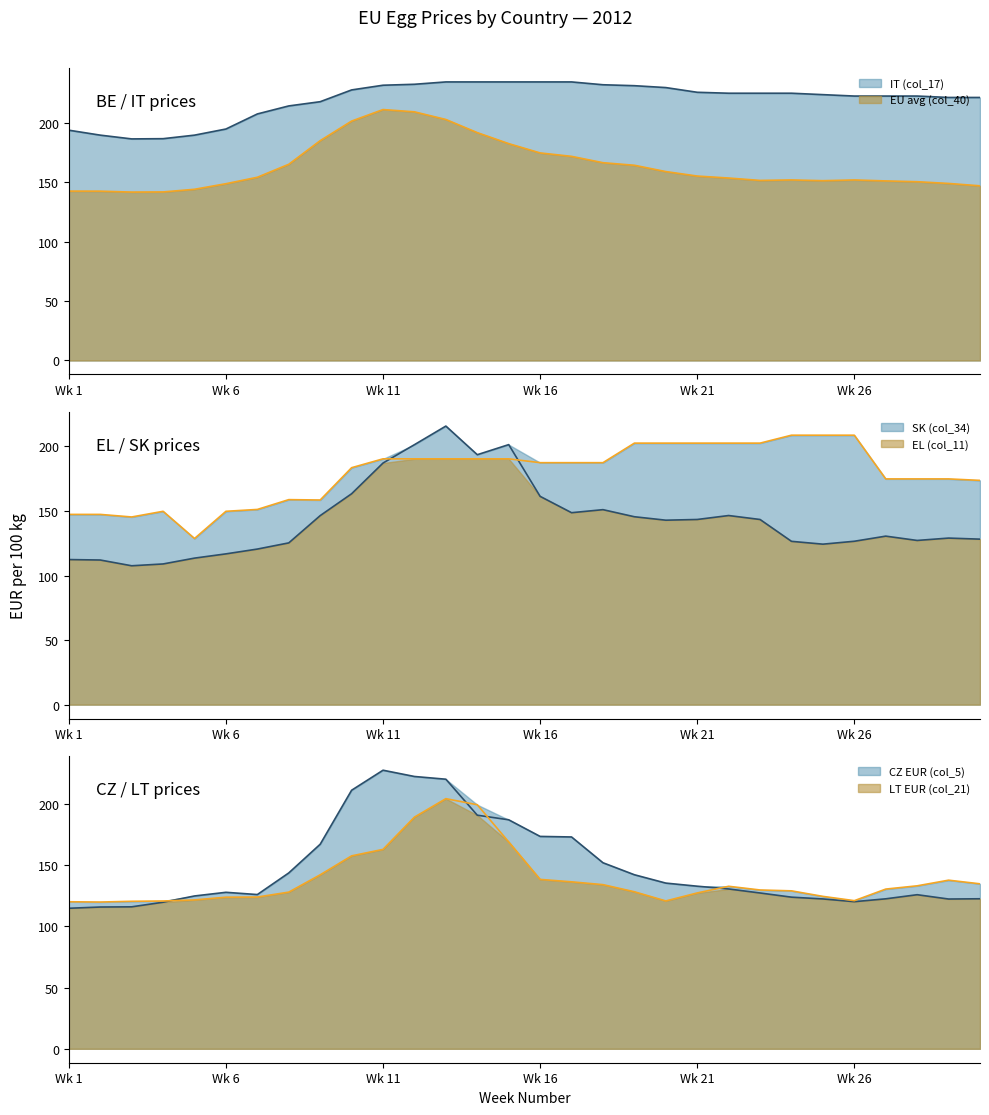

What is the average value of the IT (col_17) series?

219.3